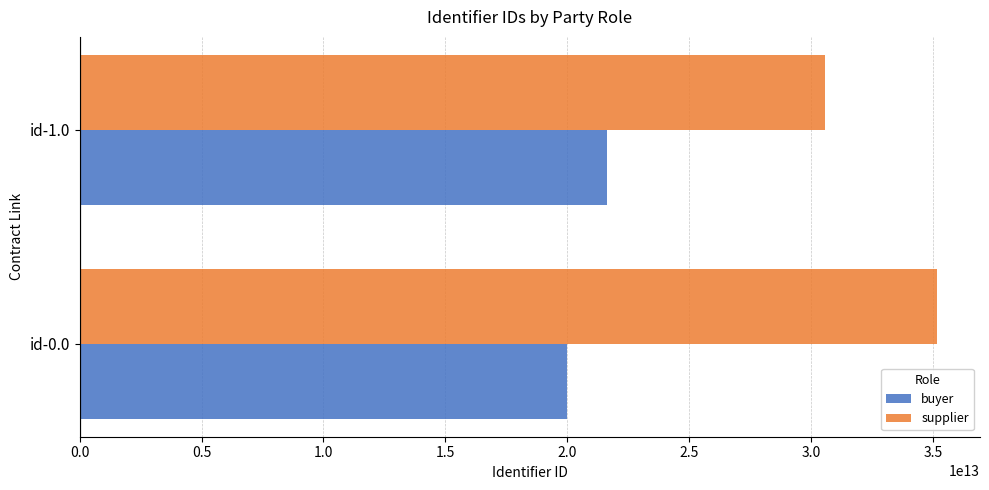

What are all the series names shown in the legend?

buyer, supplier